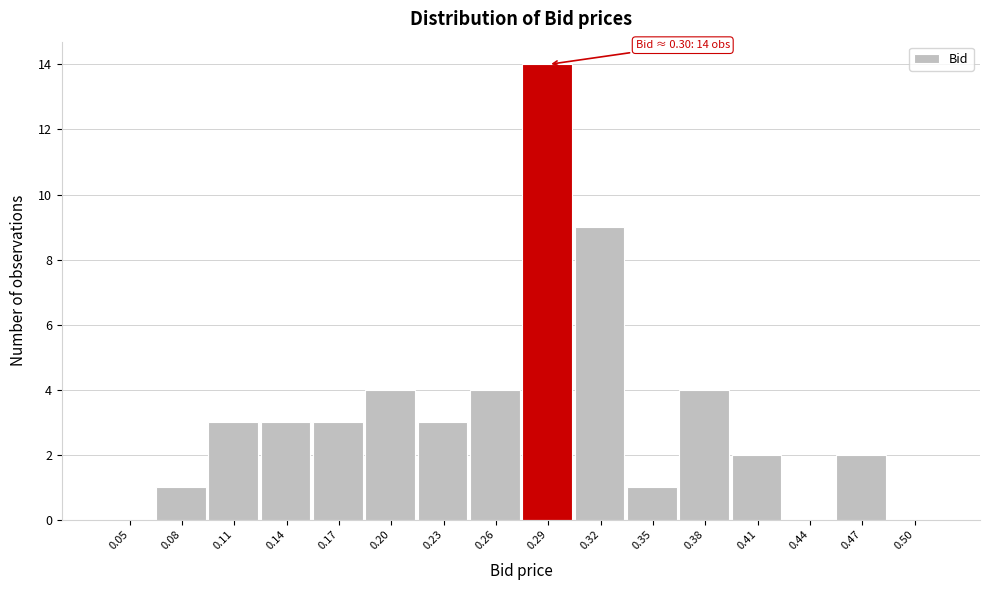

Reading left to right, what are all the values shown in this chart?

0.05=0	0.08=1	0.11=3	0.14=3	0.17=3	0.20=4	0.23=3	0.26=4	0.29=14	0.32=9	0.35=1	0.38=4	0.41=2	0.44=0	0.47=2	0.50=0